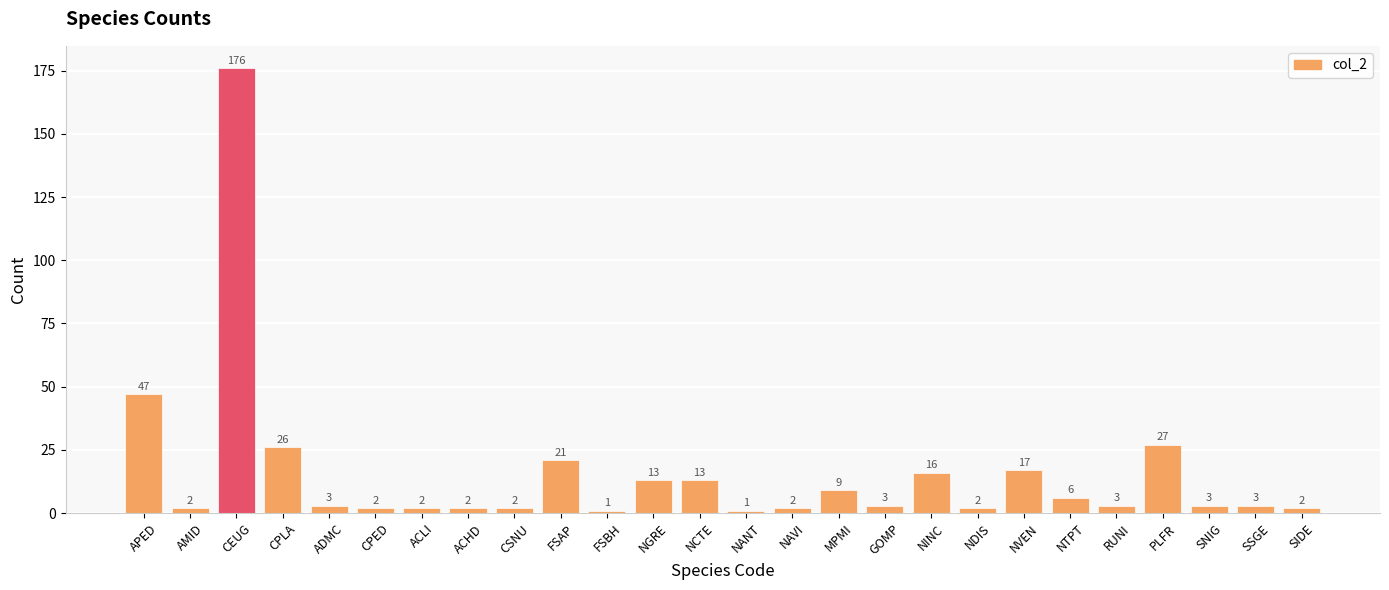

Is it true that the value at CSNU is 2?

True